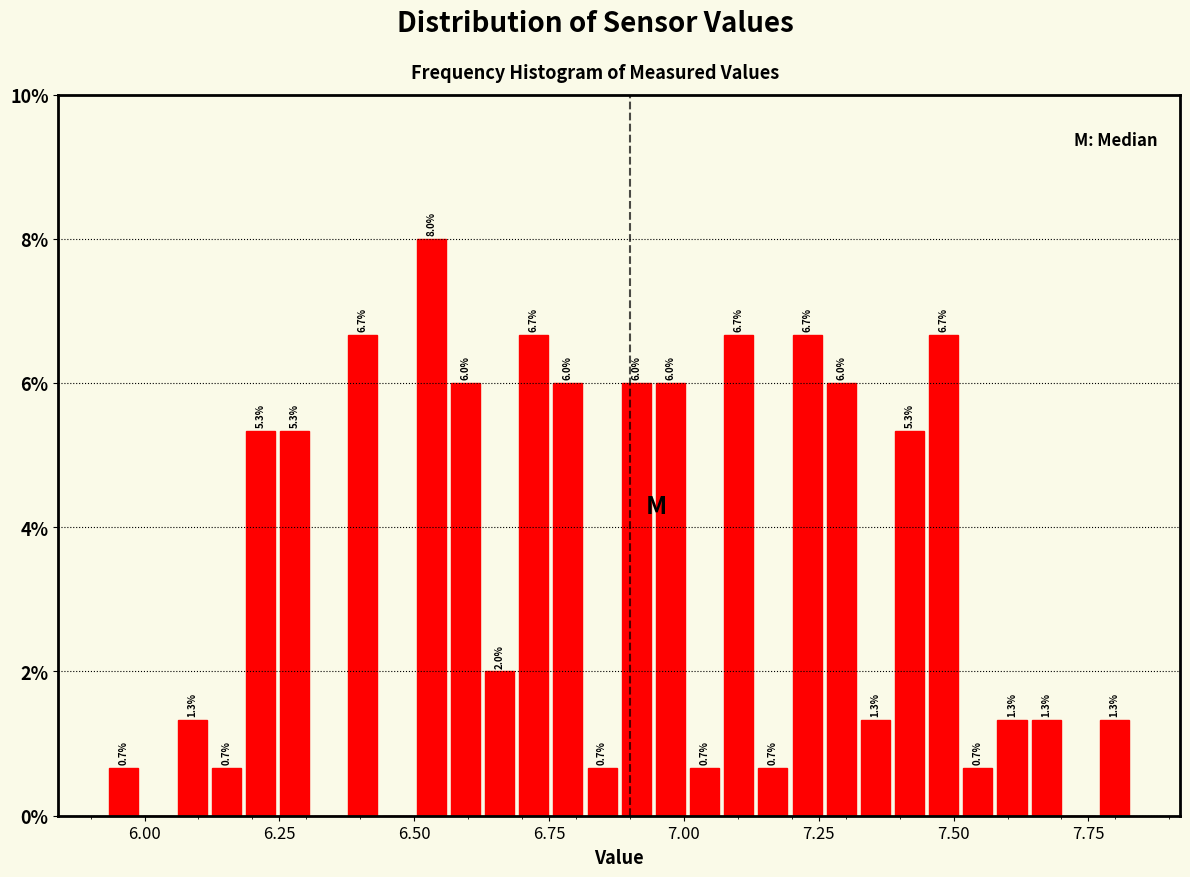

Around what value on the x-axis is the tallest bar? Give the approximate position of its centre, as read against the axis.

6.55